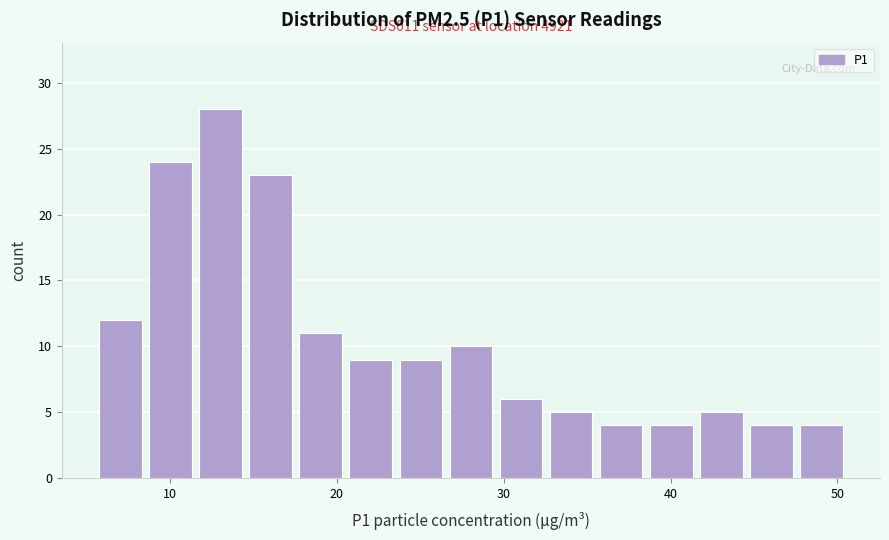

Read against the x-axis, roughly where is the centre of the tallest bar?

13